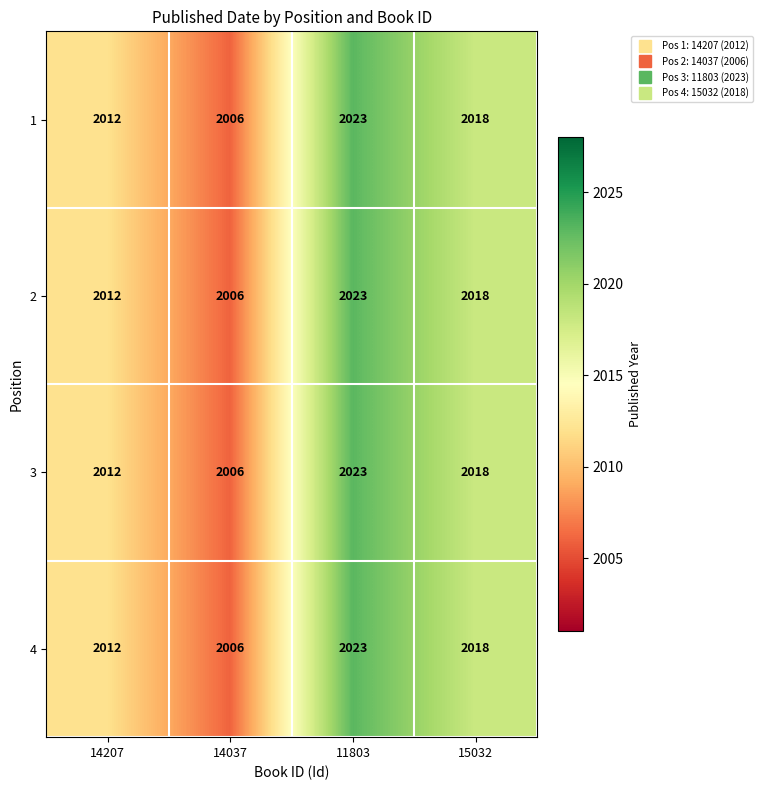

Which category has the highest value across all series?

11803